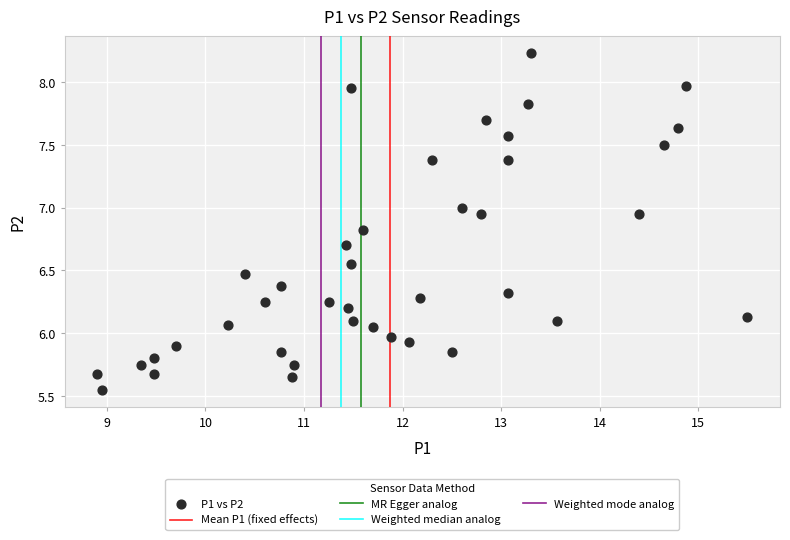

What is the range of X values (max minus min)?

6.6